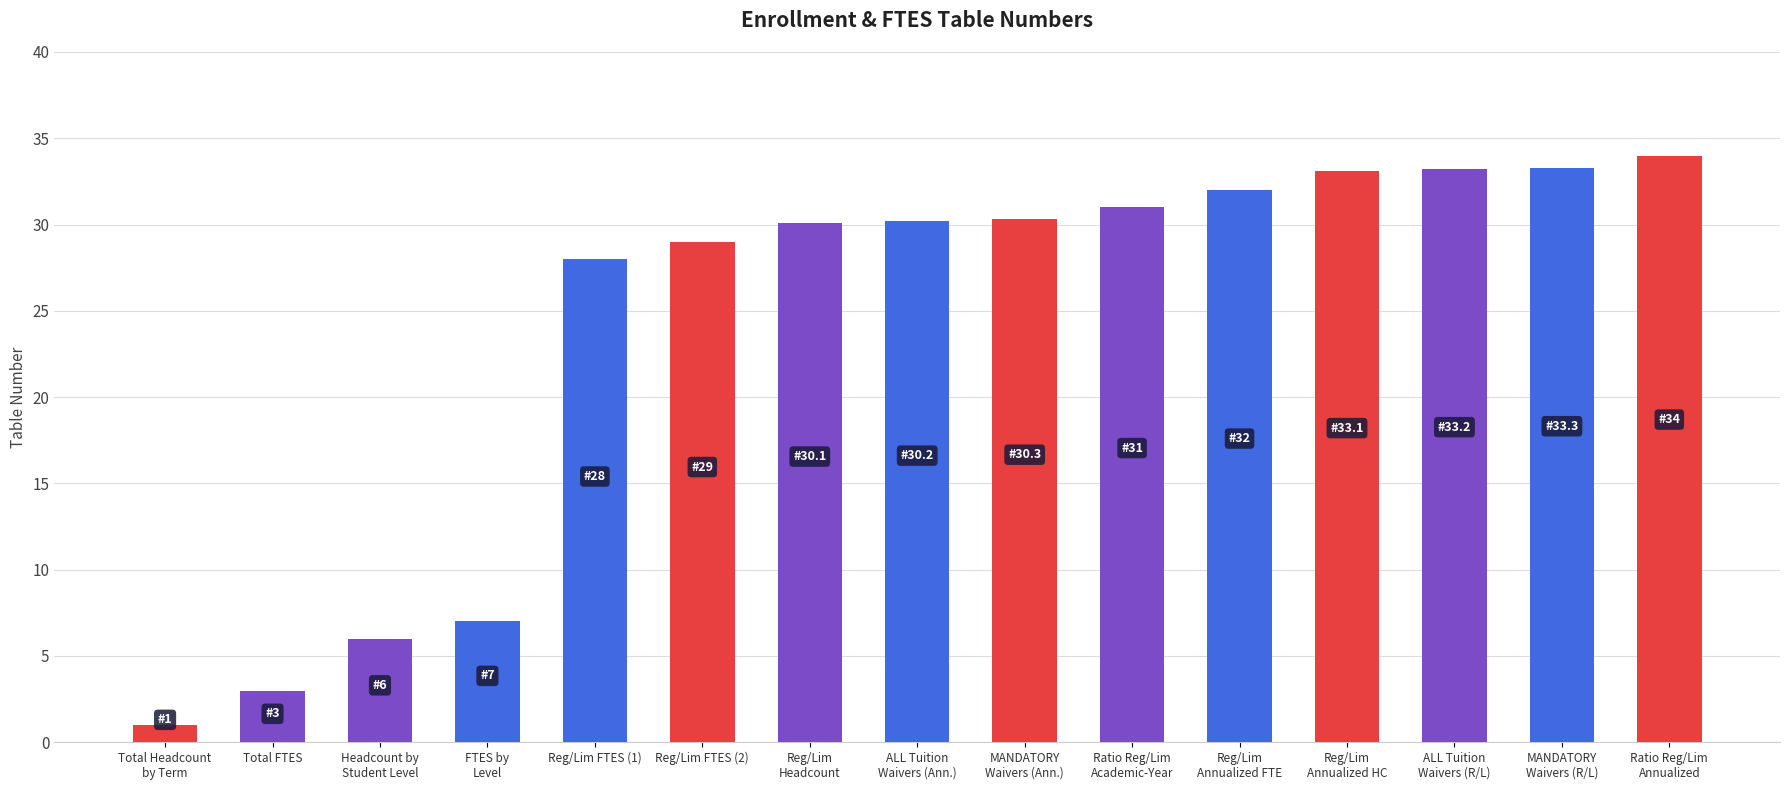

Which label corresponds to the smallest value in the chart?

Total Headcount
by Term